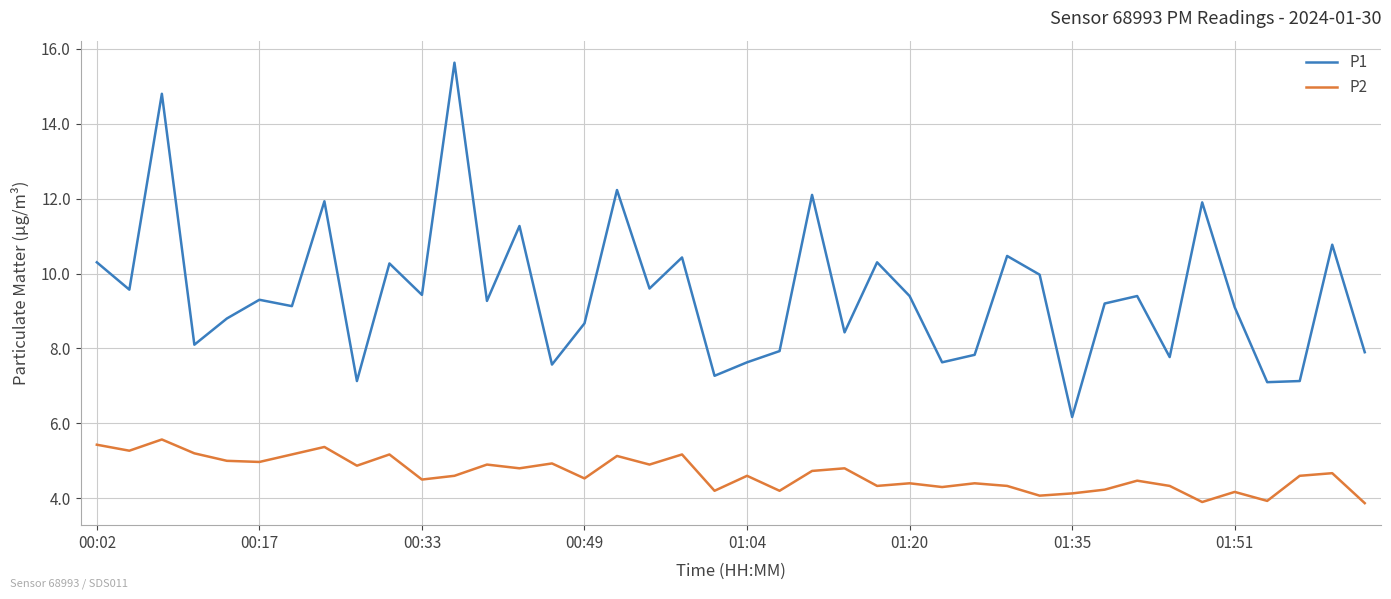

What is the difference between the second highest and minimum values in the P1 series?

8.6